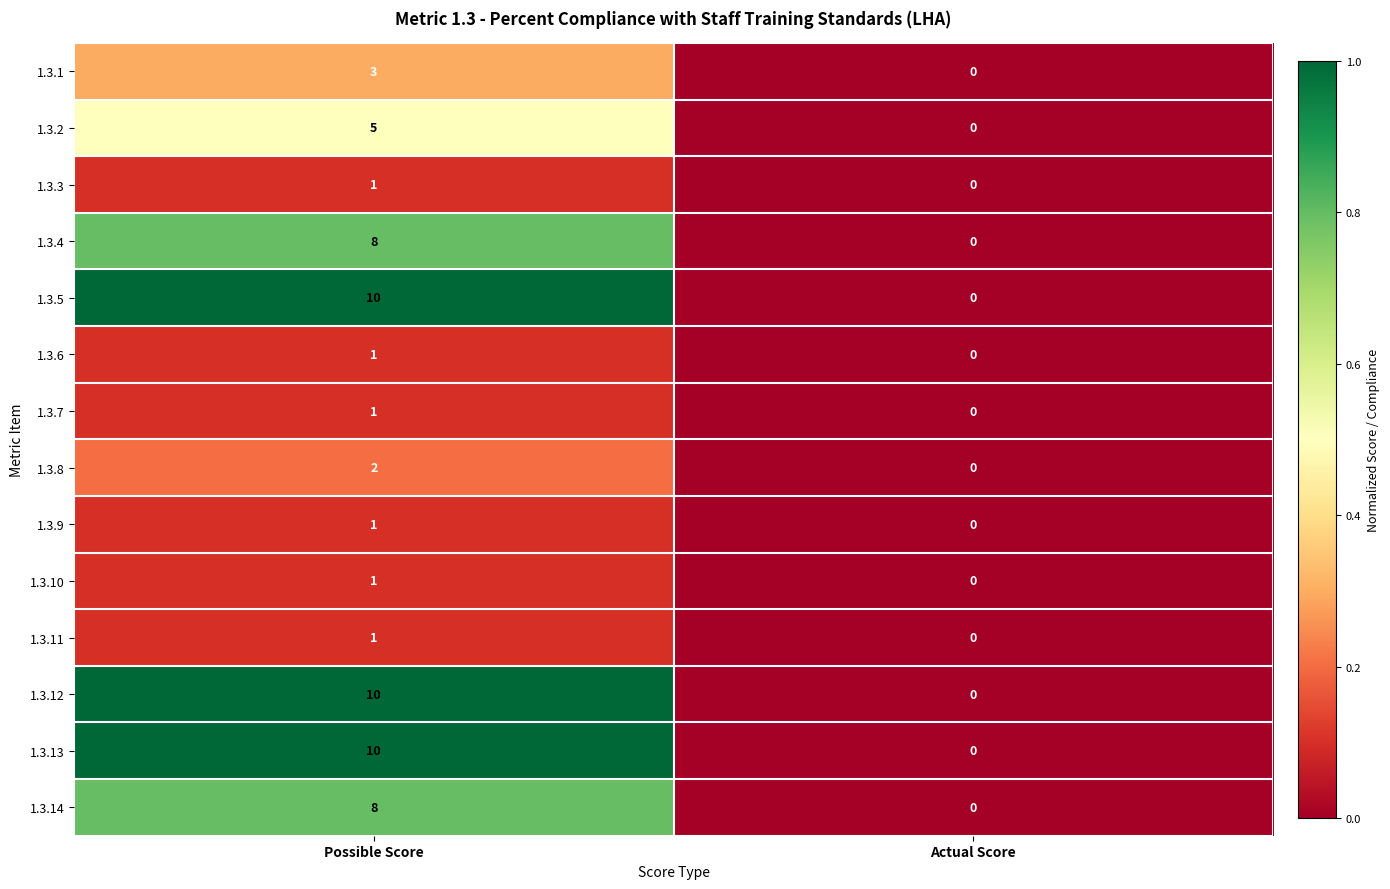

What is the total value across all series at Possible Score?

62